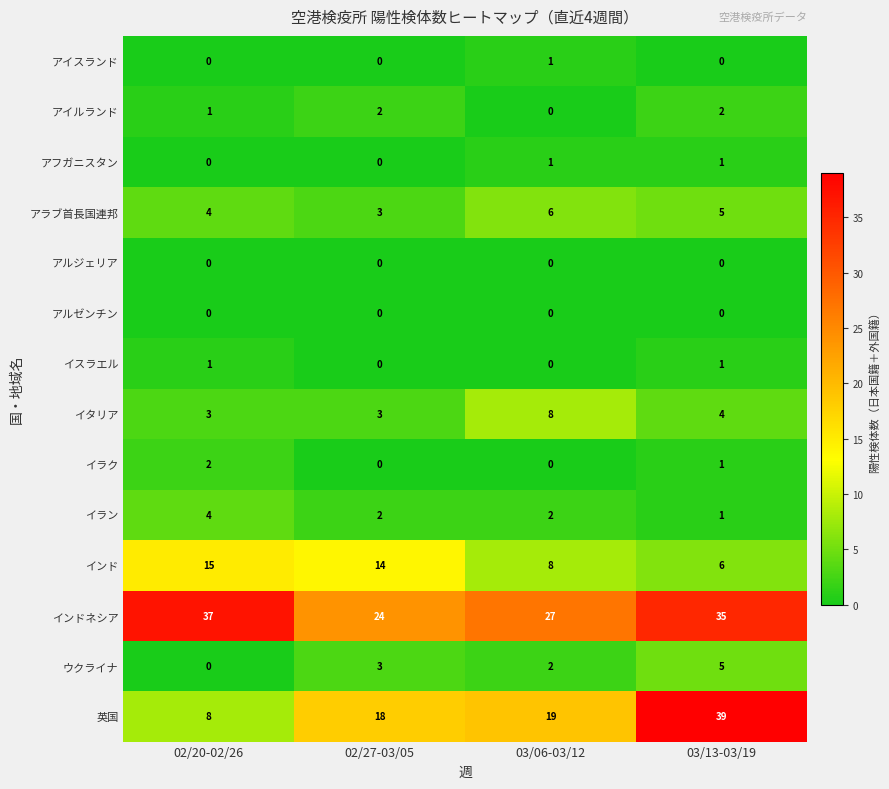

At which category is the sum across all series the highest?

03/13-03/19